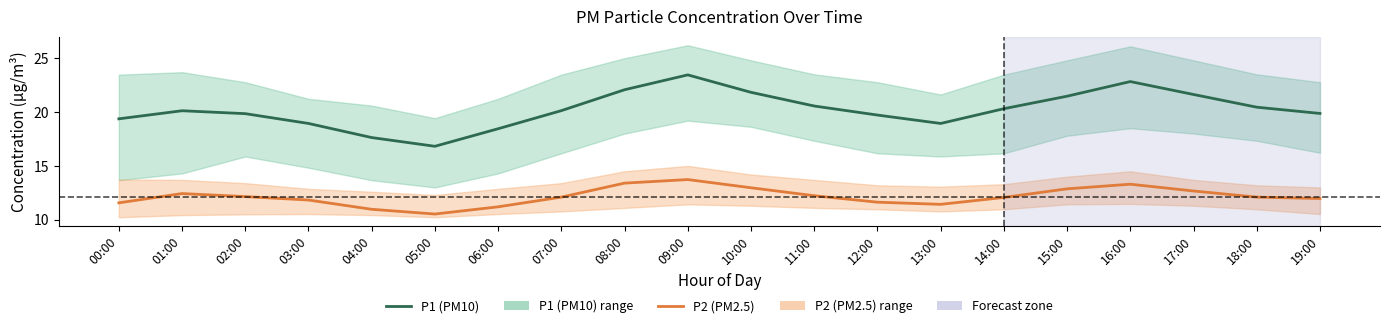

What is the maximum value shown in the chart?

23.4